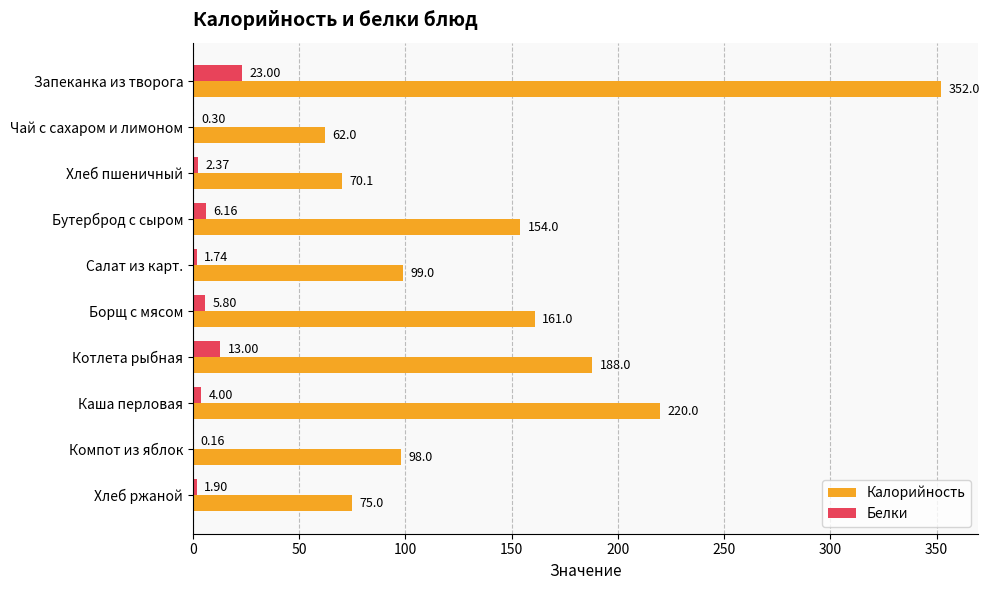

What is the sum of all Калорийность values?

1479.1